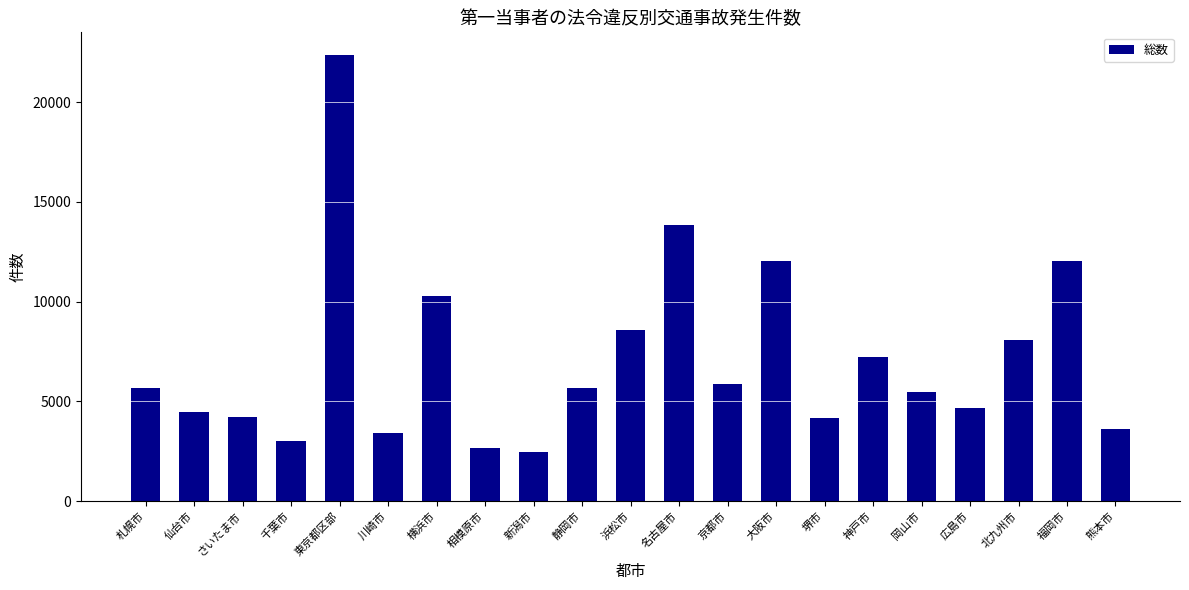

What is the average value?

7141